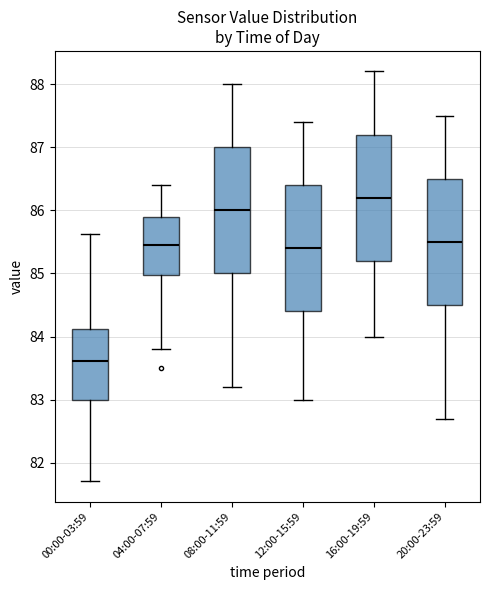

Reading left to right, read every box against the y-axis: the position of its median line, the range the box covers, and the ends of its whiskers. The values are not printed on the chart, so give them approximately, as read against the axis.

00:00-03:59: median 83.6, box 83.0 to 84.1, whiskers 81.7 to 85.6
04:00-07:59: median 85.5, box 85.0 to 85.9, whiskers 83.8 to 86.4
08:00-11:59: median 86.0, box 85.0 to 87.0, whiskers 83.2 to 88.0
12:00-15:59: median 85.4, box 84.4 to 86.4, whiskers 83.0 to 87.4
16:00-19:59: median 86.2, box 85.2 to 87.2, whiskers 84.0 to 88.2
20:00-23:59: median 85.5, box 84.5 to 86.5, whiskers 82.7 to 87.5